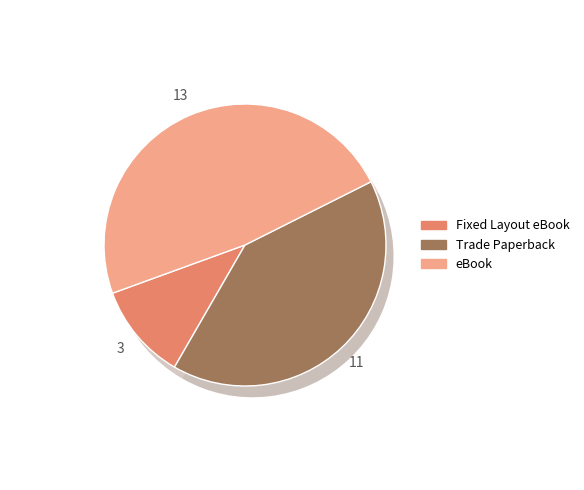

Does Trade Paperback account for over 50% of the chart?

No